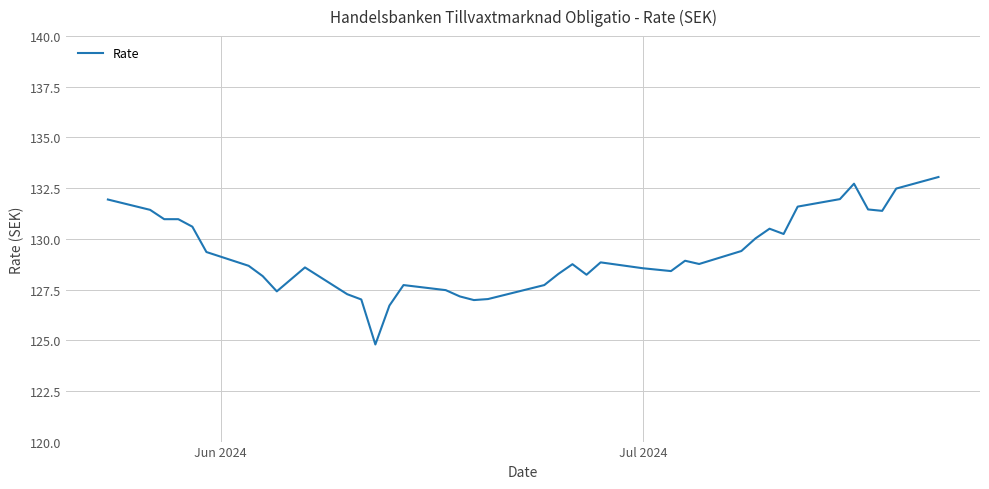

What is the smallest value displayed?

124.8